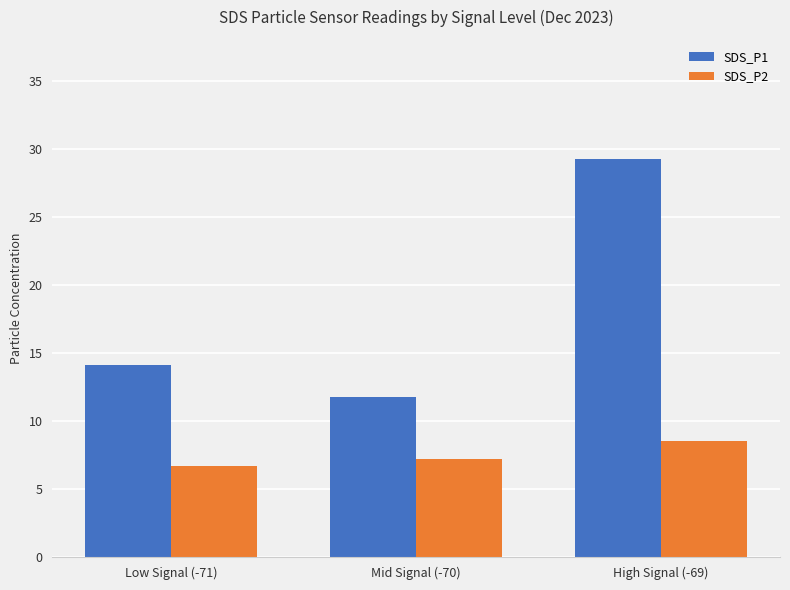

Which label corresponds to the largest value in the chart?

High Signal (-69)